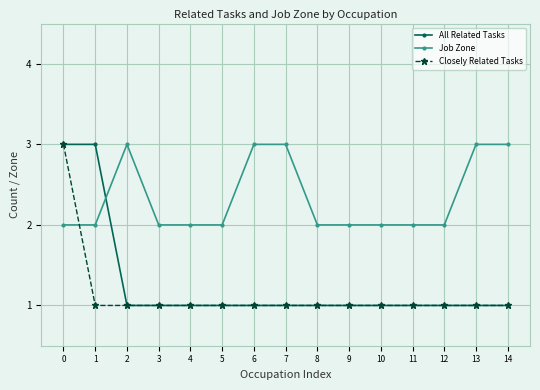

What is the greatest value displayed?

3